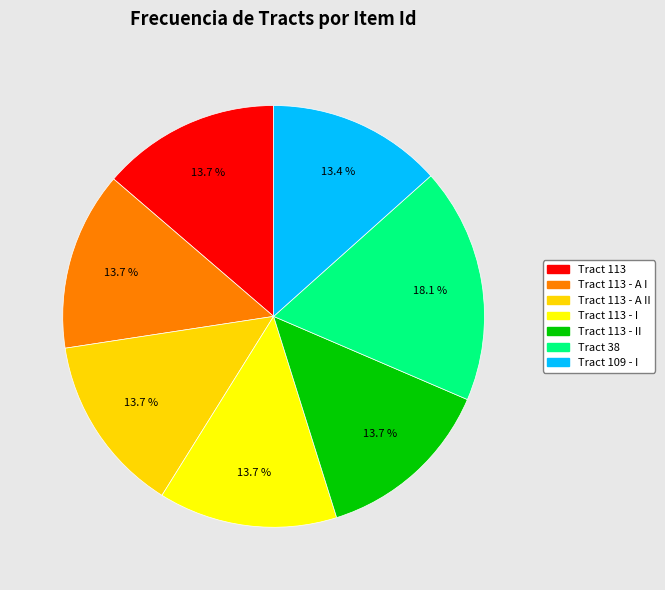

Count the number of slices in the pie.

7